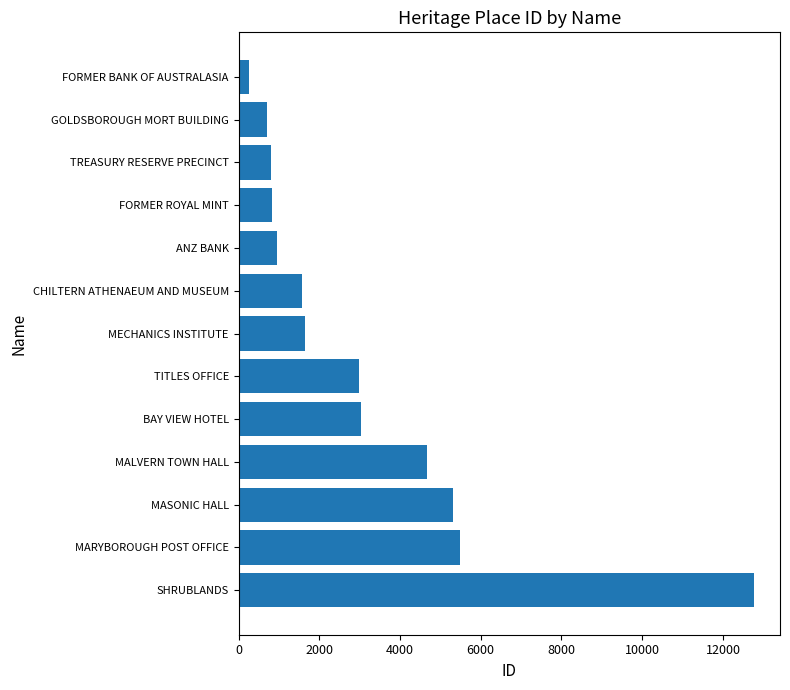

What is the difference between the maximum and minimum values?

12504